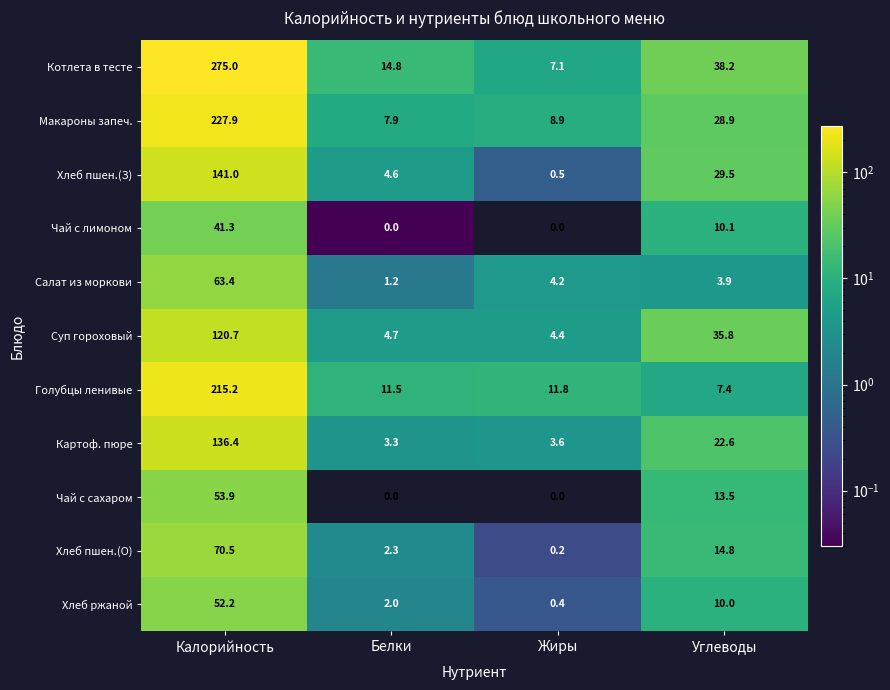

What value does the Макароны запеч. series have at Белки?

7.9